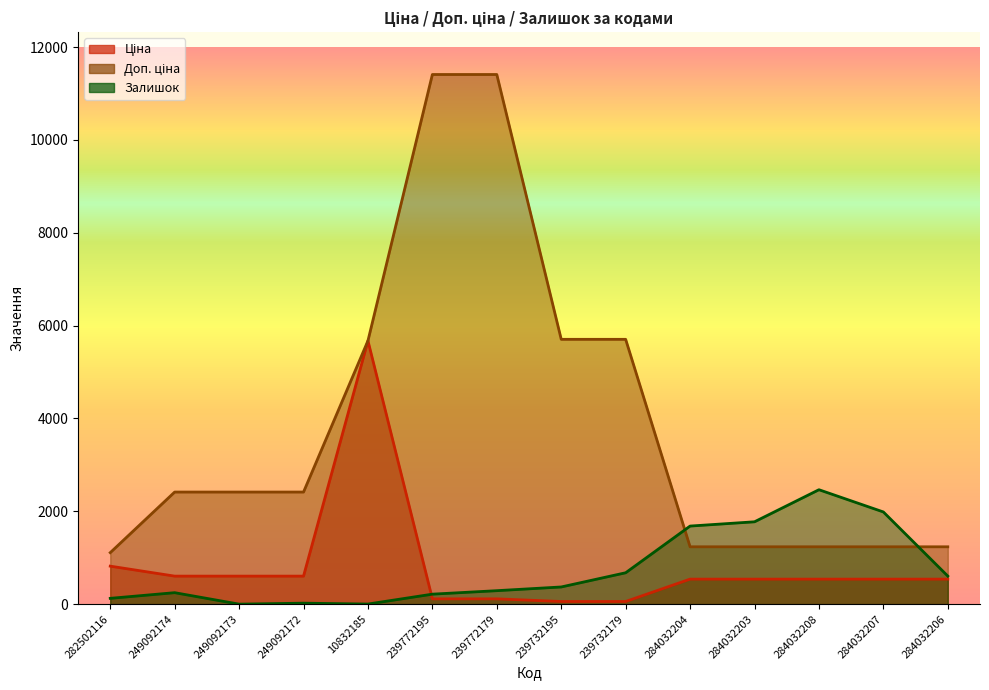

What are all the series names shown in the legend?

Ціна, Доп. ціна, Залишок